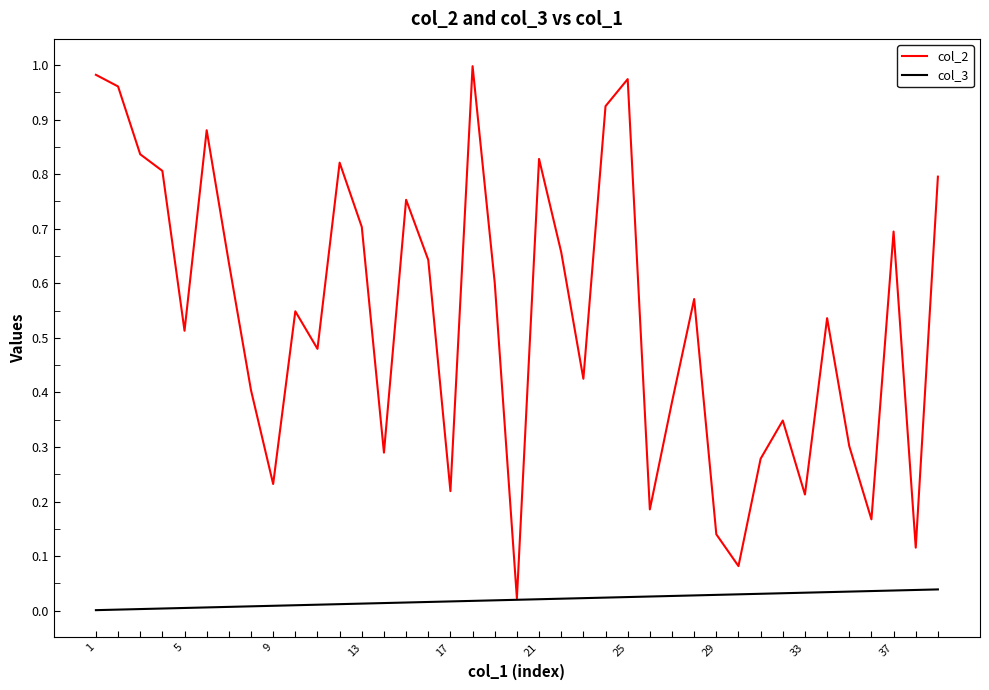

List the series in order of their overall mean, highest first.

col_2, col_3